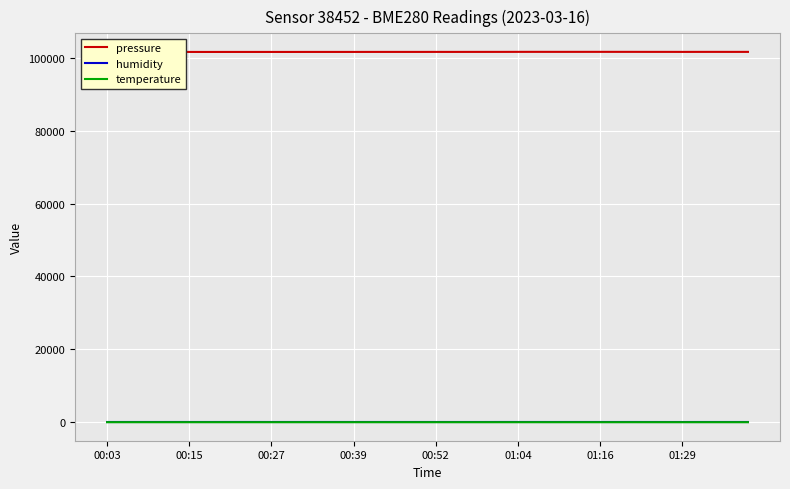

Reading left to right, extract all data points from this chart.

pressure: 101615.6	101619.6	101623.9	101622.7	101630.6	101629.7	101625.0	101626.8	101628.2	101628.5	101629.1	101626.8	101630.9	101631.7	101631.7	101631.8	101635.4	101637.1	101636.3	101635.9	101640.3	101637.3	101640.1	101641.6	101643.4	101651.0	101652.9	101651.0	101650.7	101652.1	101653.6	101651.5	101650.8	101645.8	101644.3	101640.8	101644.2	101646.7	101642.7	101645.3
humidity: 55.7	60.3	61.1	58.6	61.2	60.0	58.8	60.3	62.4	62.7	60.0	61.1	61.2	61.7	60.4	60.2	60.8	60.1	59.1	57.2	59.2	56.6	57.2	57.4	62.4	61.9	62.0	58.3	60.8	60.8	59.3	58.7	61.5	57.1	55.2	54.8	58.2	59.8	57.1	58.0
temperature: 4.7	3.3	3.1	4.0	3.2	3.8	4.1	3.6	2.8	2.8	3.6	3.5	3.2	3.1	3.1	3.5	3.0	3.5	3.5	4.1	3.5	4.1	3.7	3.6	2.1	2.5	2.4	3.2	2.6	2.7	2.8	3.0	2.4	3.8	4.4	4.3	2.9	2.7	3.7	3.4